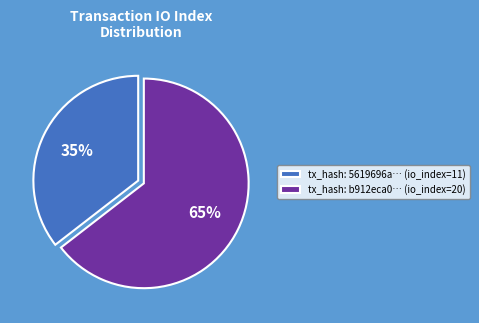

Which category accounts for the majority?

tx_hash: b912eca0… (io_index=20)